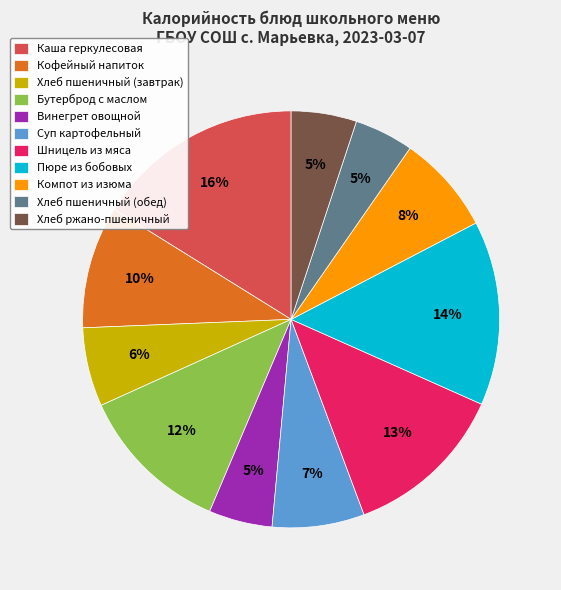

How many segments does this pie chart have?

11